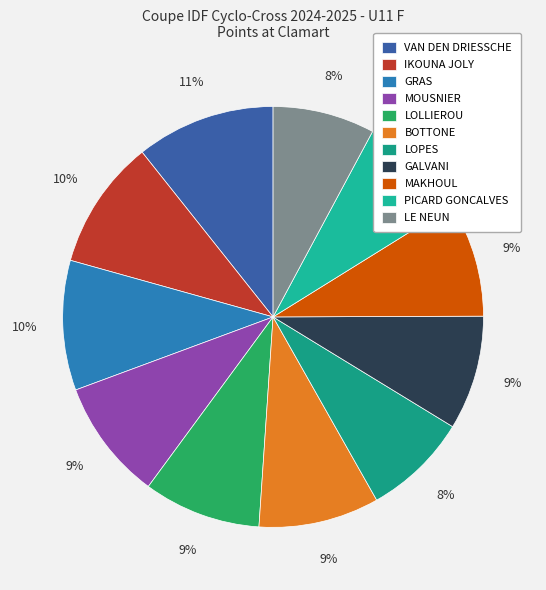

Approximately how many times larger is the value at LE NEUN compared to LOPES?

1.0